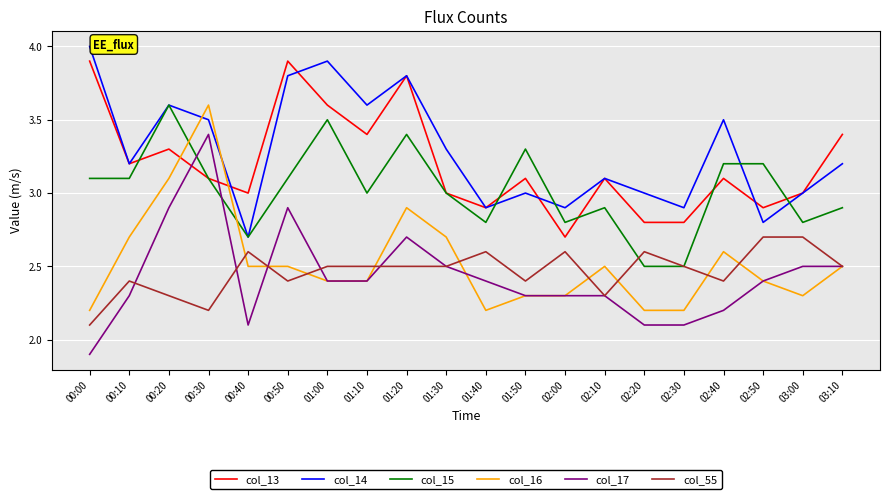

What position from the left is 01:00?

7